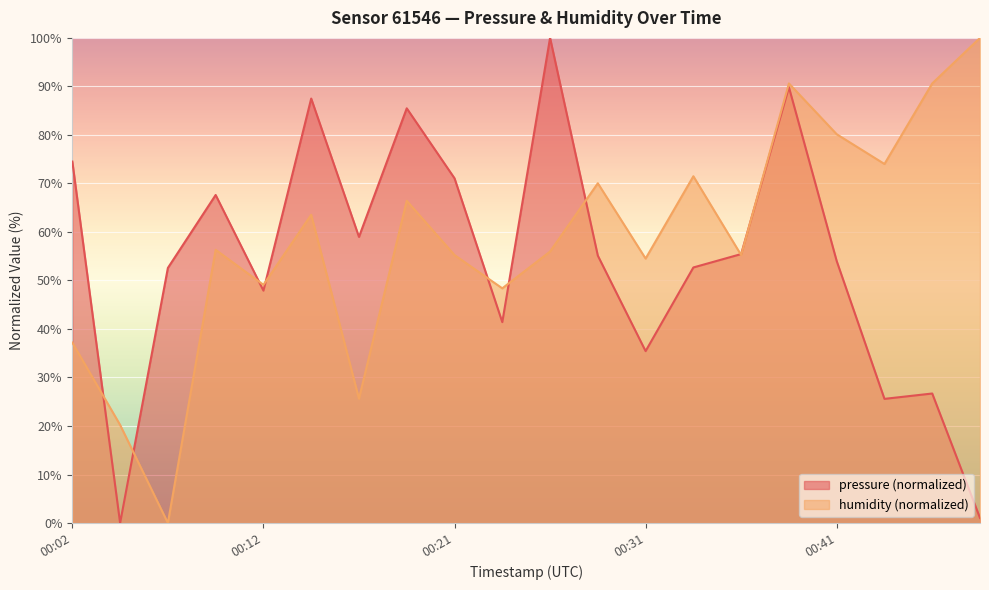

Rank the series at 2023-02-12T00:46:13 from highest to lowest value.

humidity, pressure